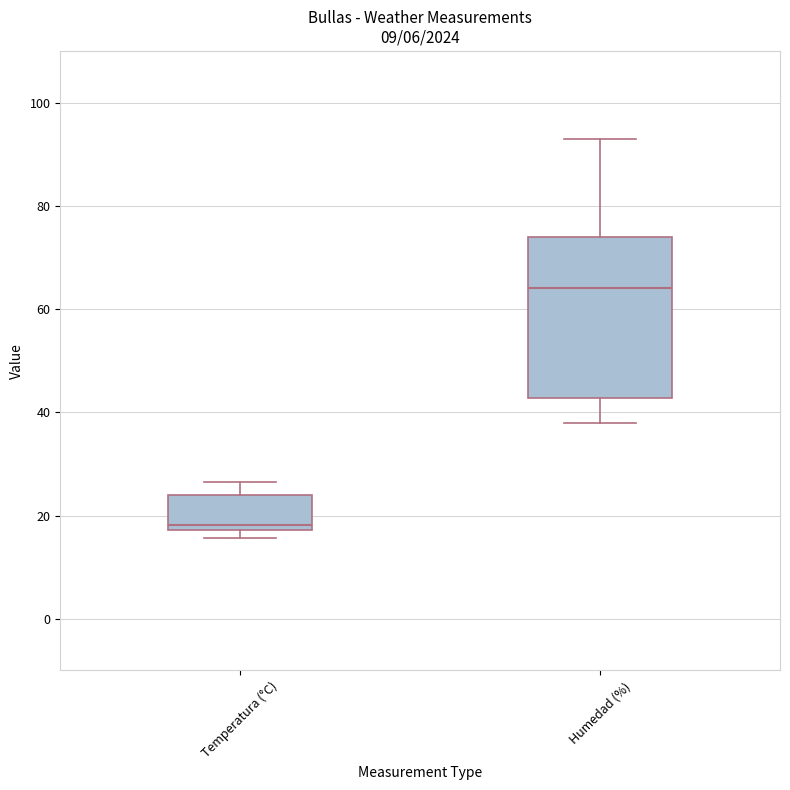

Which box has the lowest median line?

Temperatura (°C)